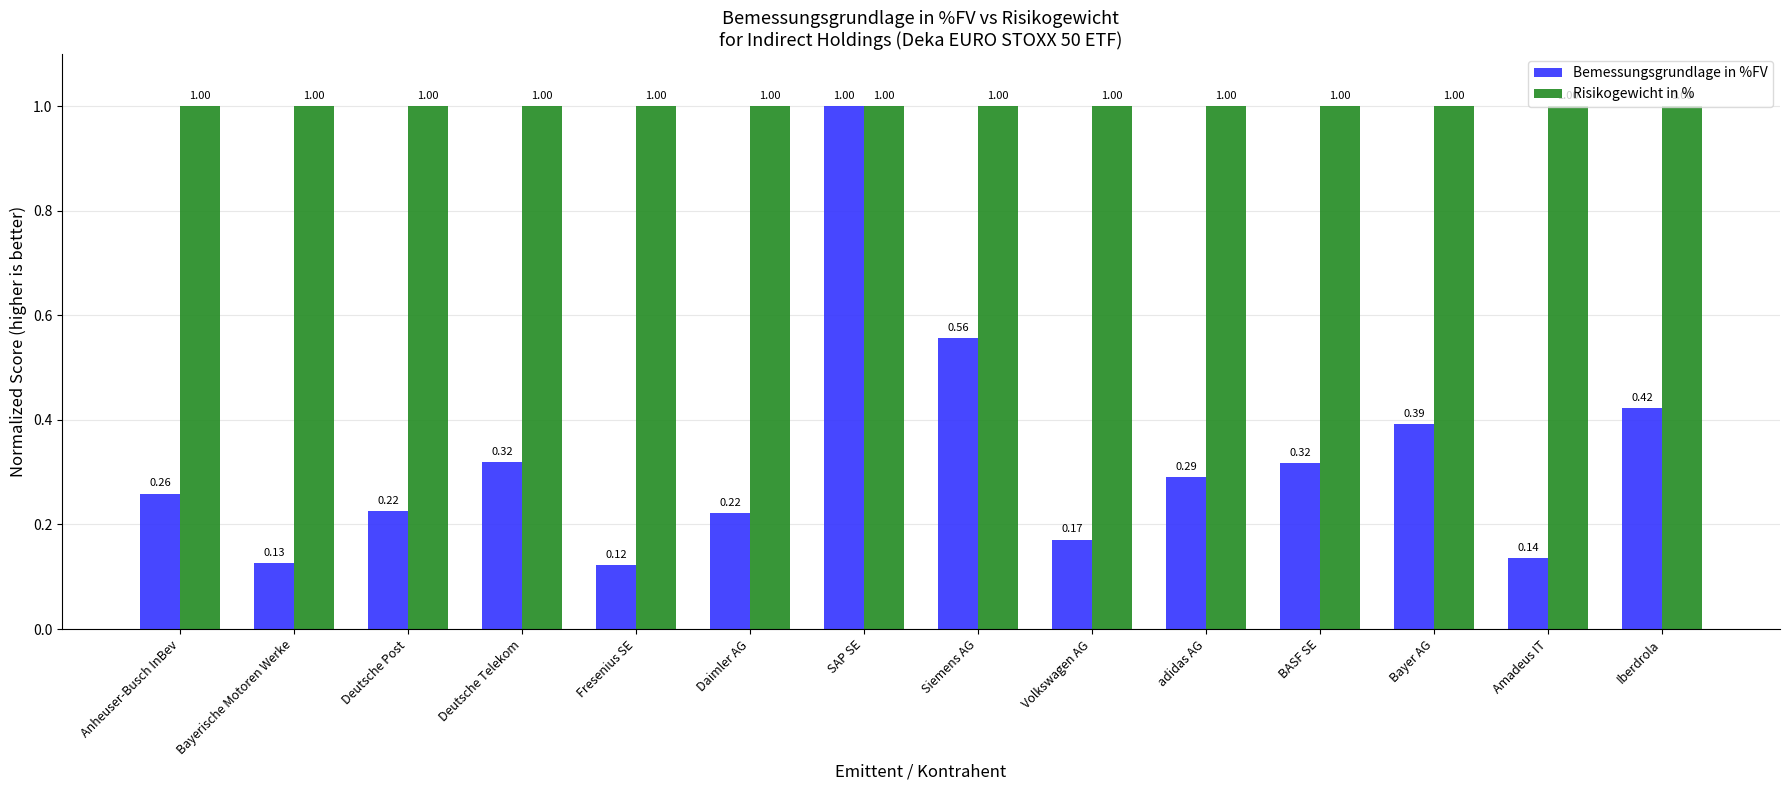

True or false: Bemessungsgrundlage in %FV has a value of 0.2 at BASF SE.

False